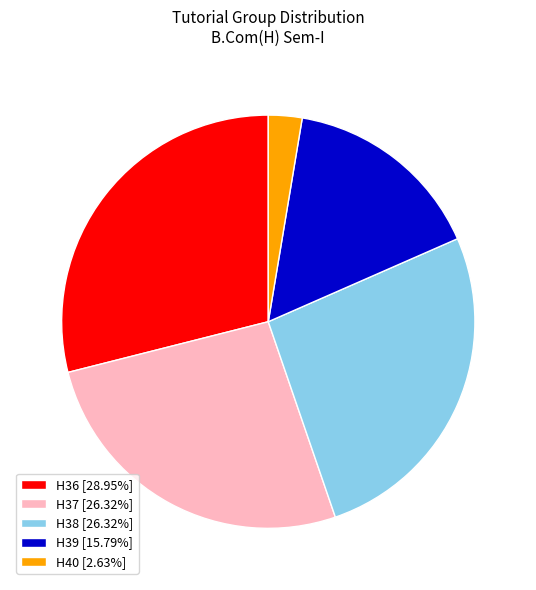

How many slices are in this pie chart?

5